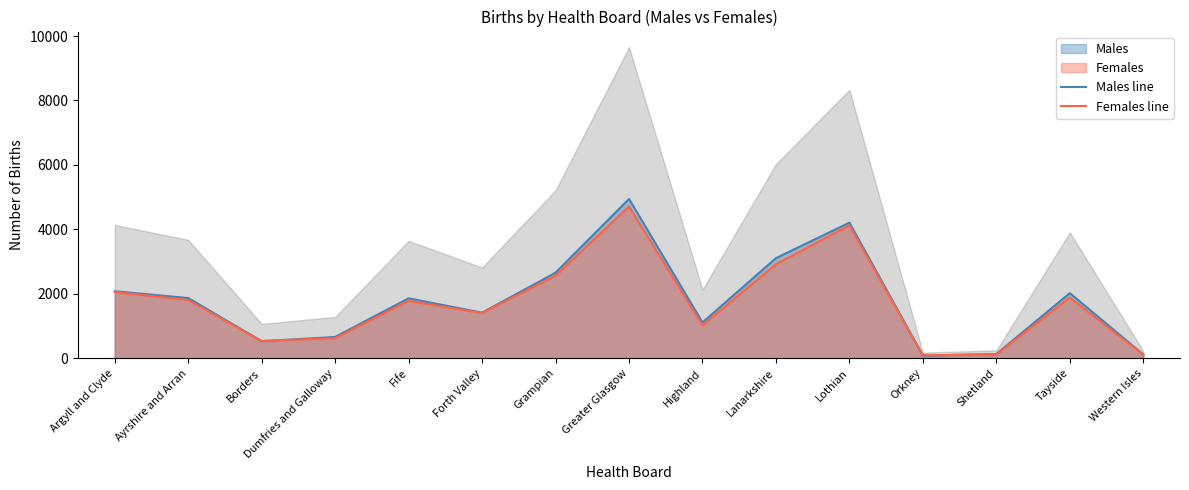

Reading left to right, what are all the values shown in this chart?

Males line: Argyll and Clyde=2080	Ayrshire and Arran=1868	Borders=529	Dumfries and Galloway=661	Fife=1860	Forth Valley=1414	Grampian=2655	Greater Glasgow=4944	Highland=1110	Lanarkshire=3107	Lothian=4208	Orkney=81	Shetland=132	Tayside=2020	Western Isles=117
Females line: Argyll and Clyde=2056	Ayrshire and Arran=1807	Borders=537	Dumfries and Galloway=622	Fife=1782	Forth Valley=1403	Grampian=2558	Greater Glasgow=4712	Highland=1021	Lanarkshire=2918	Lothian=4123	Orkney=93	Shetland=115	Tayside=1885	Western Isles=109